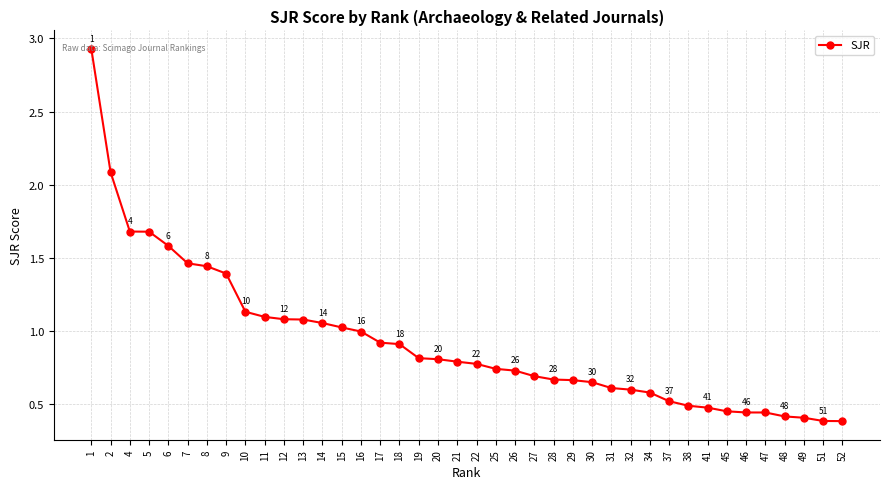

How many lines are shown in the chart?

1